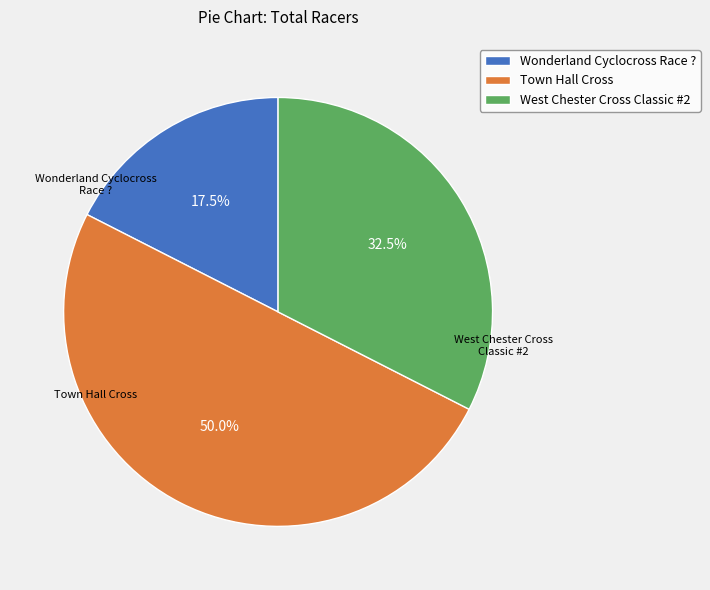

Is Wonderland Cyclocross Race ? the majority of the pie?

No